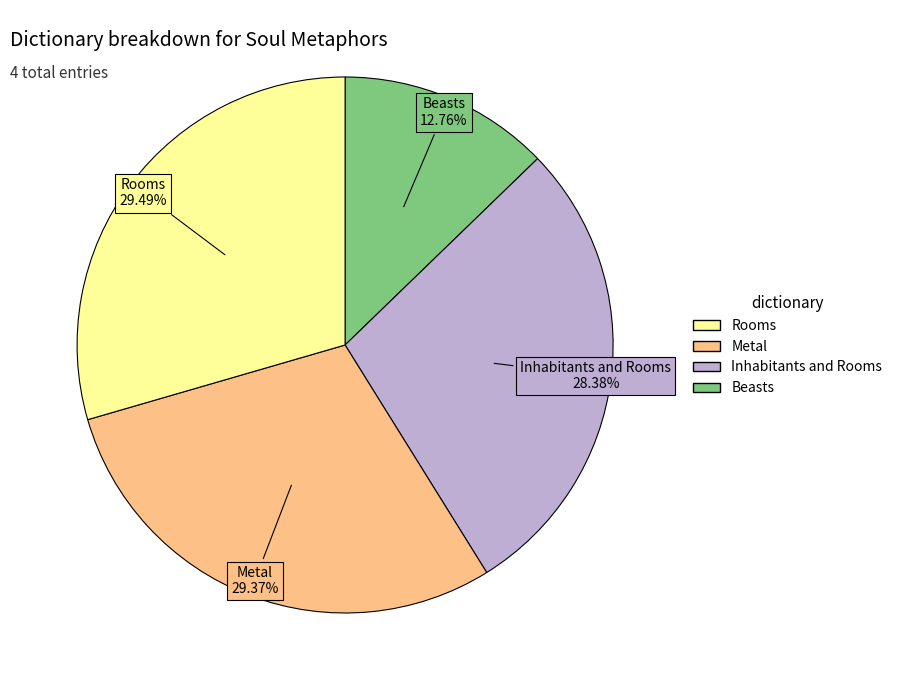

Is there any slice that represents more than half of the pie?

No